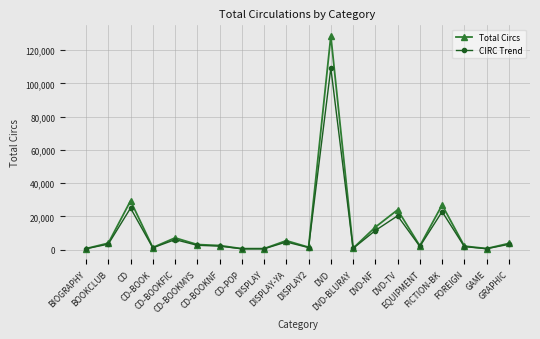

What is the average value of the CIRC Trend series?

10954.5